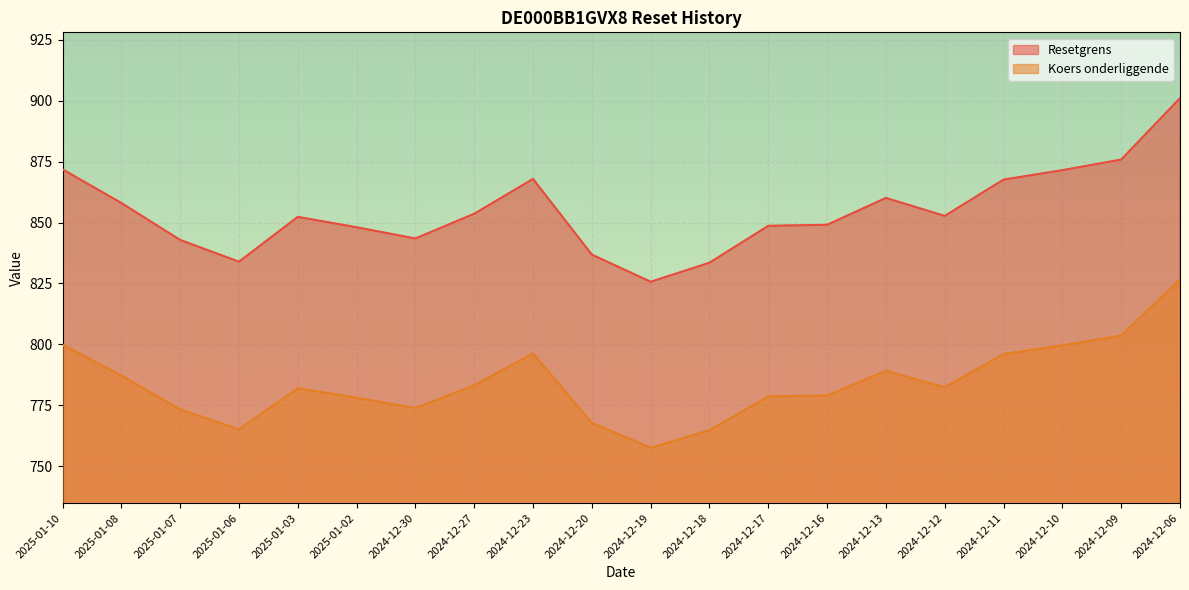

What is the label of the 12th point from the right?

2024-12-23